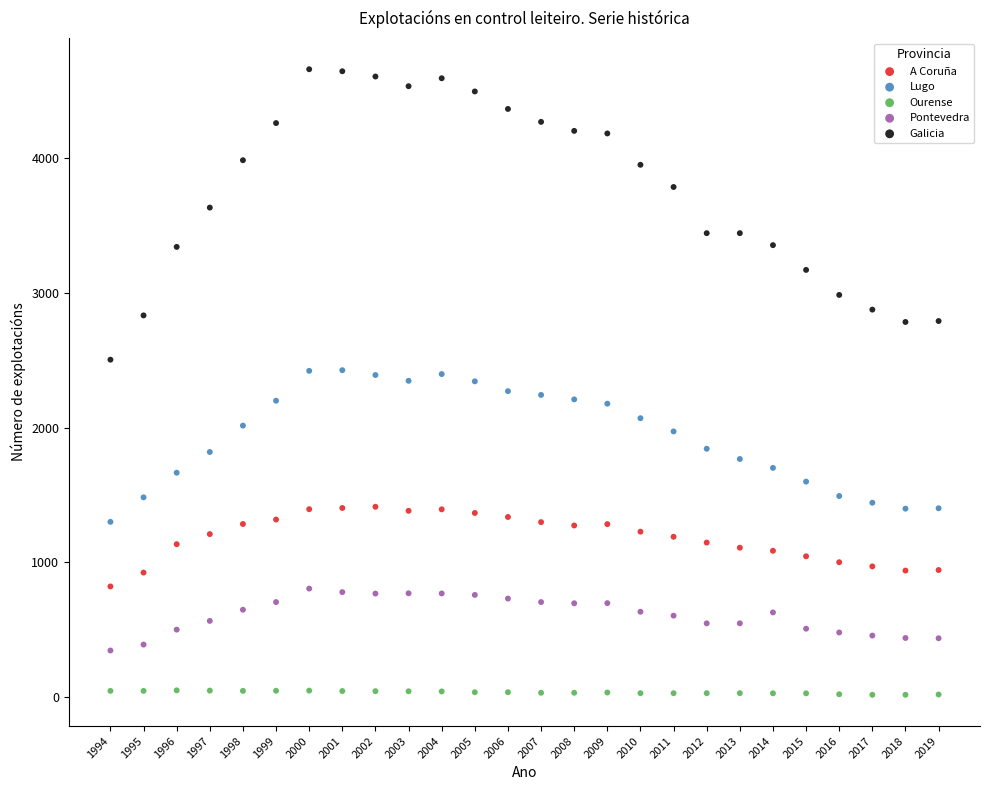

What are all the series names shown in the legend?

A Coruña, Lugo, Ourense, Pontevedra, Galicia